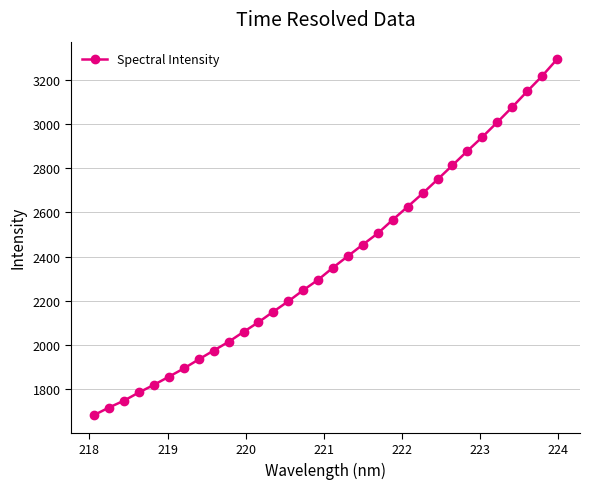

What is the value of the 30th point from the left?

3145.8